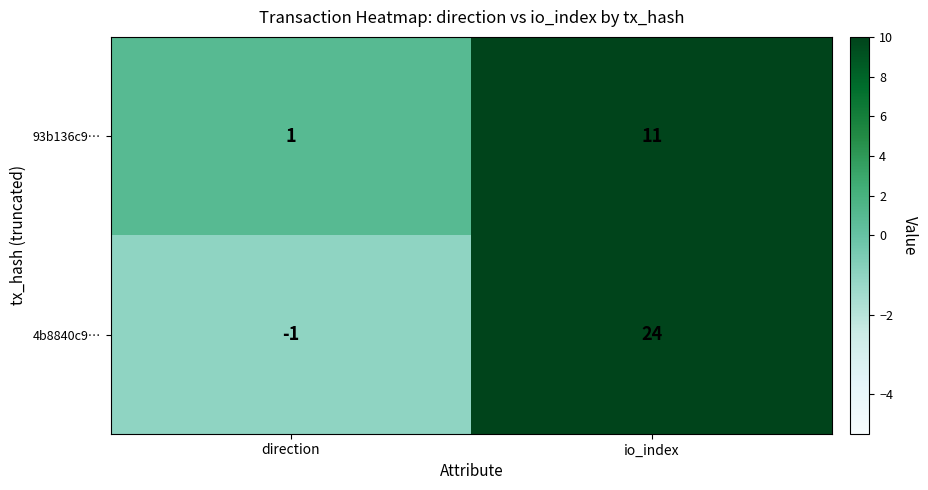

True or false: 93b136c9… has a value of 1 at direction.

True